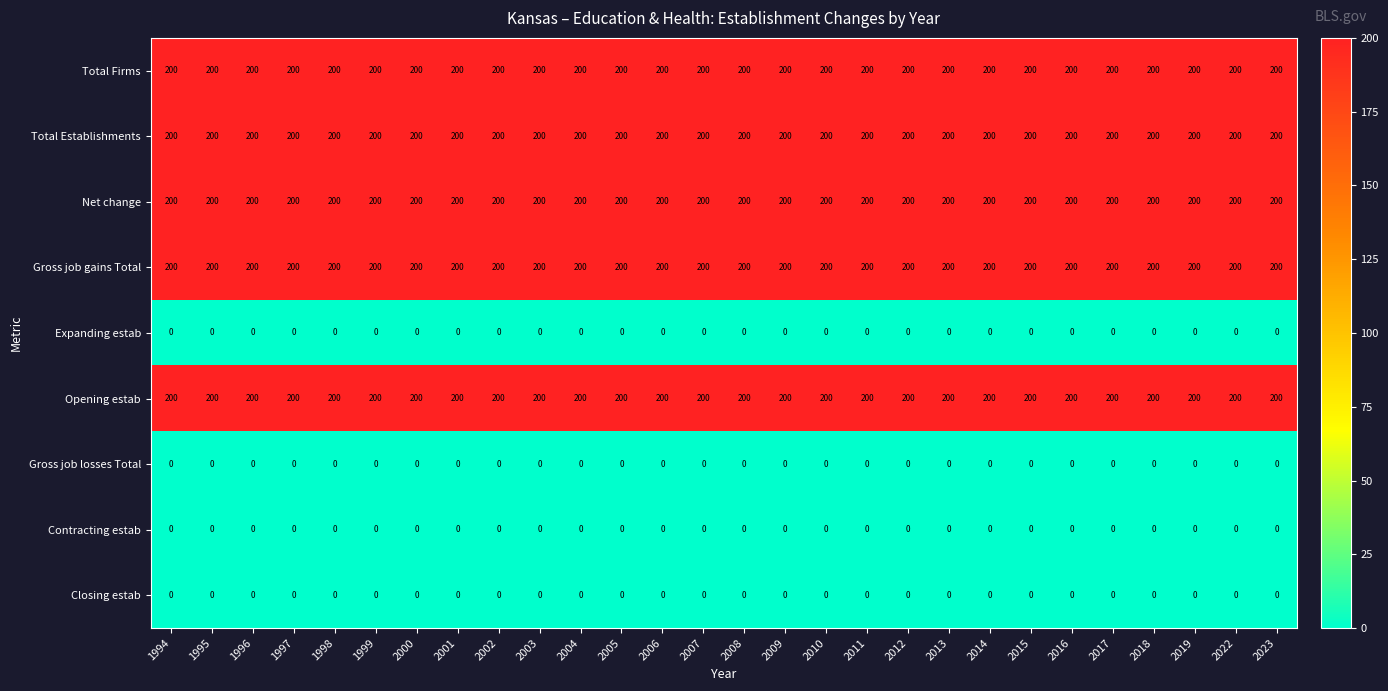

How many data points does each series have?

28